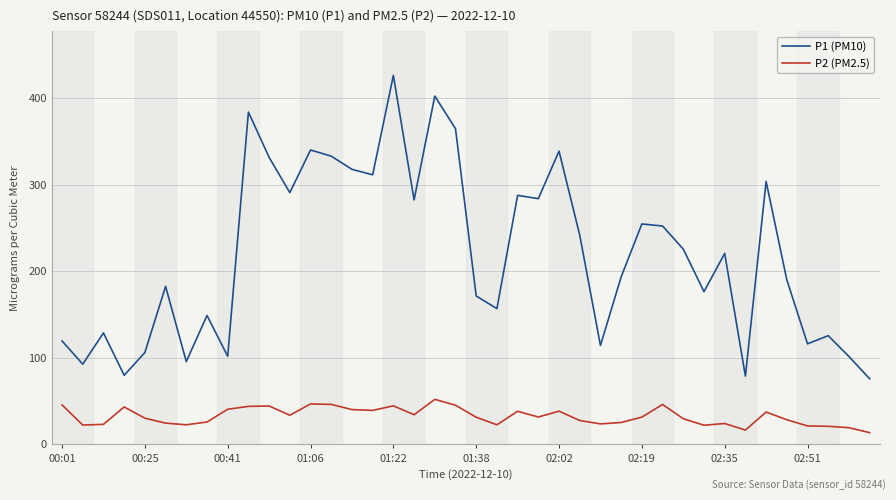

In P1 (PM10), how many points are higher than both neighbors (excluding endpoints)?

13